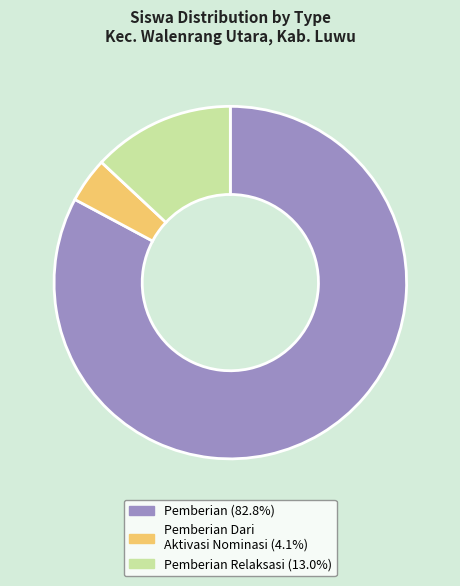

Is there any slice that represents more than half of the pie?

Yes